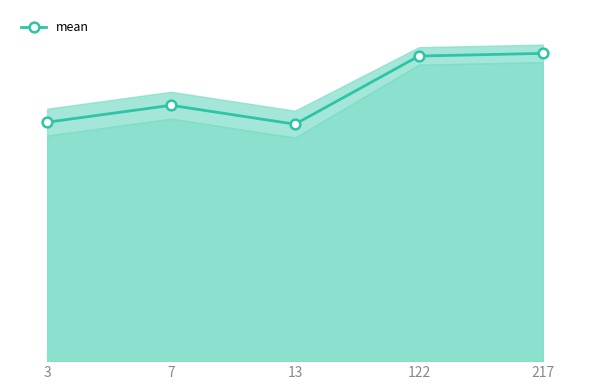

Reading left to right, extract all data points from this chart.

74.8	80.1	74.2	95.6	96.4